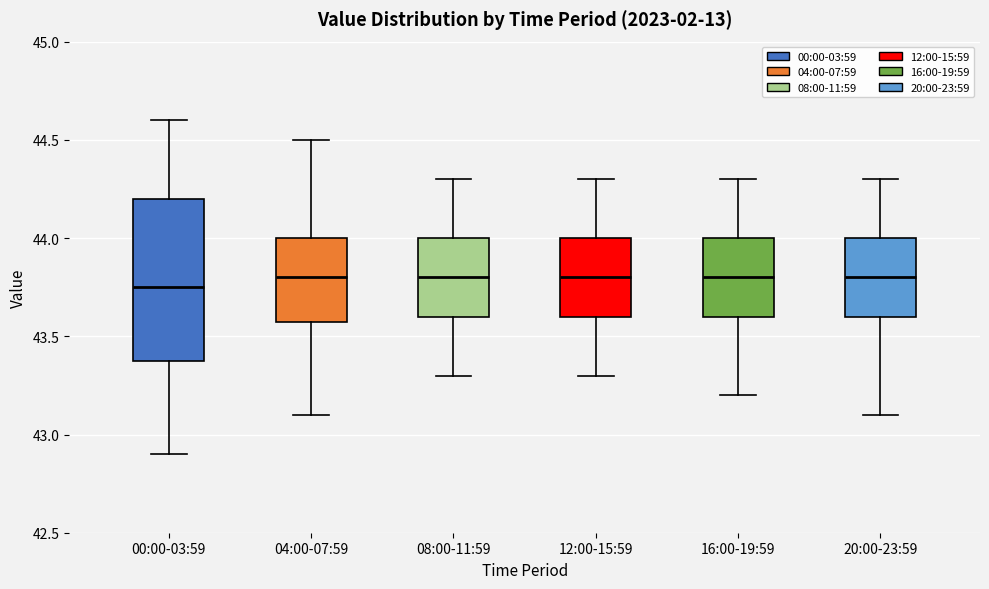

Where is the upper edge of the box for 20:00-23:59 on the y-axis? The values are not printed on the chart, so give them approximately, as read against the axis.

44.00